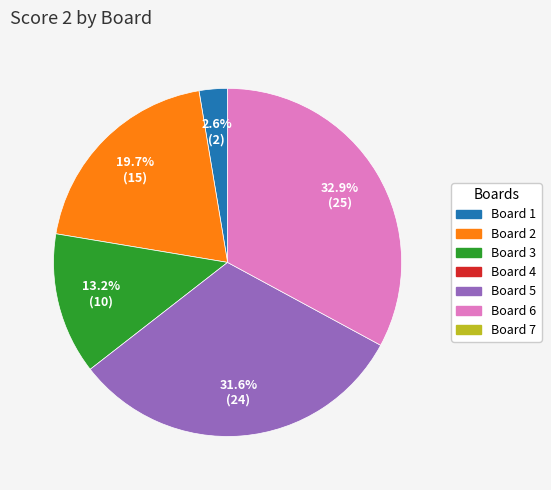

Is there a majority slice in this chart?

No